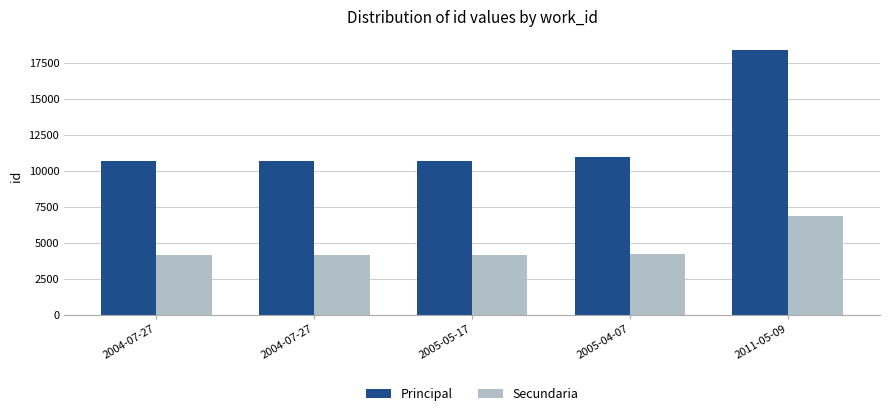

Reading left to right, list all the values displayed in this chart.

Principal: 10644	10646	10658	10962	18373
Secundaria: 4141	4141	4141	4213	6843